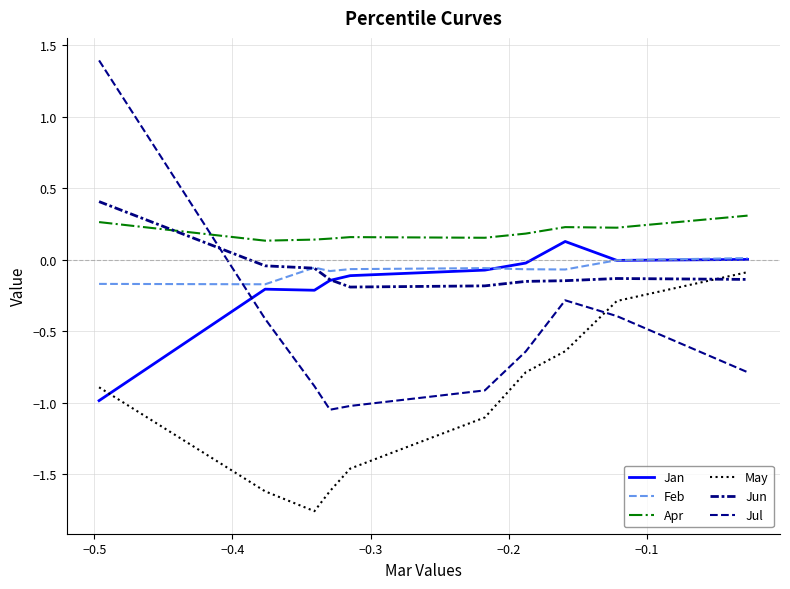

Does the chart have visible grid lines?

Yes